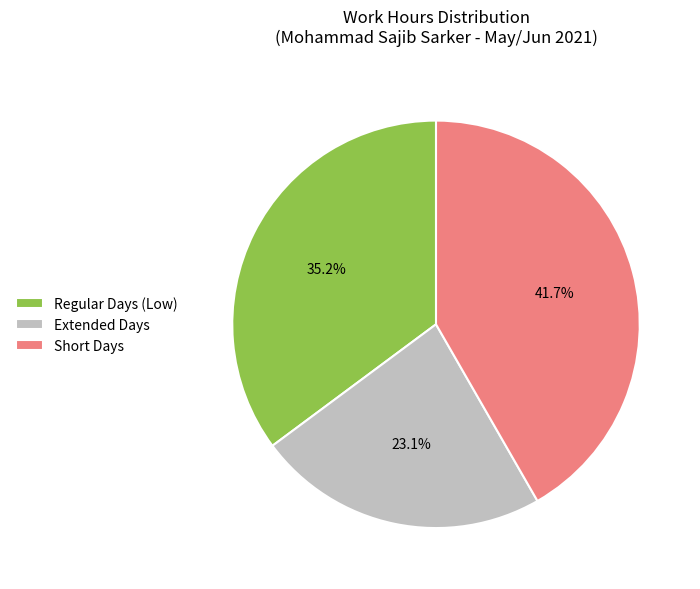

Which category has the smallest portion of the pie?

Extended Days